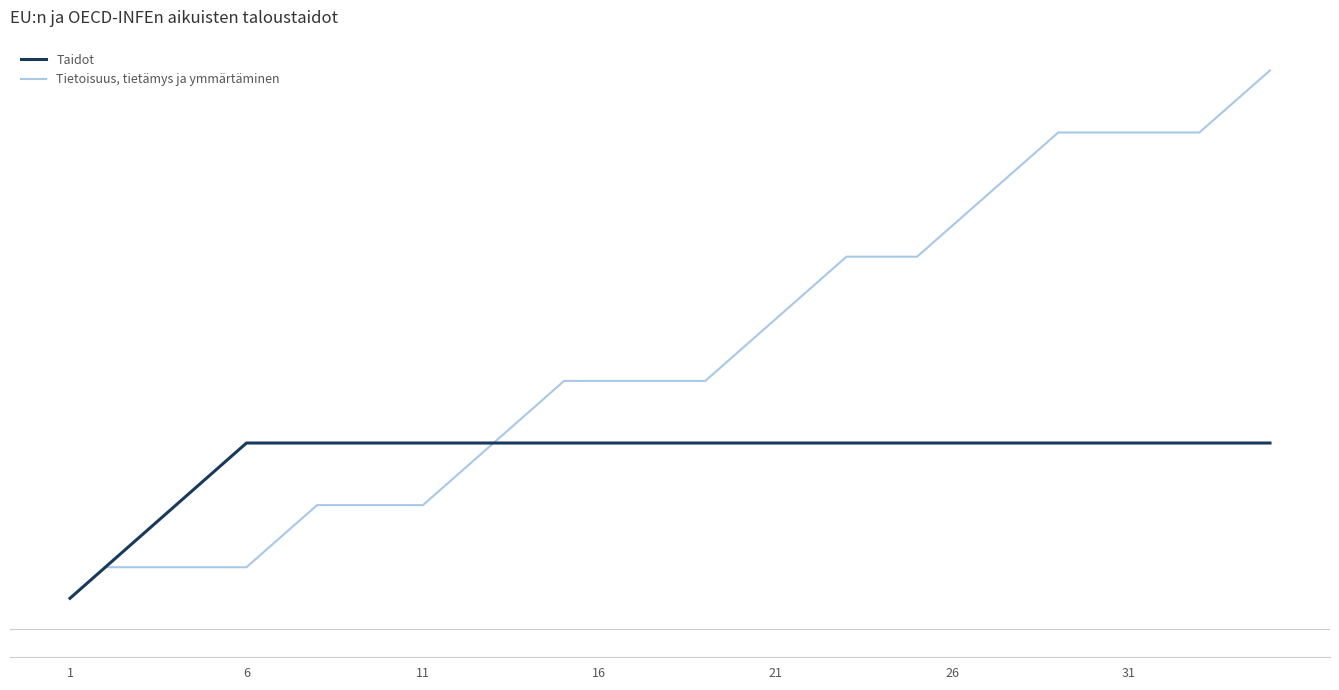

Which series has the largest range (max minus min)?

Tietoisuus, tietämys ja ymmärtäminen